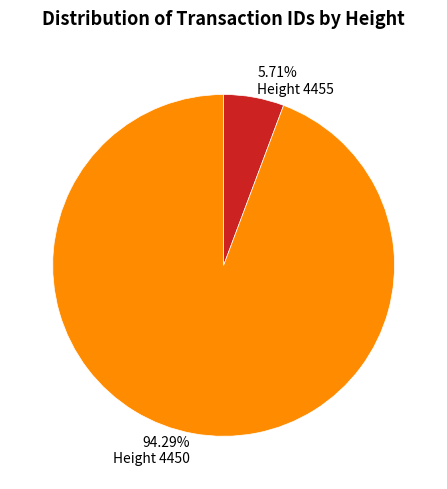

Does any single category account for the majority?

Yes